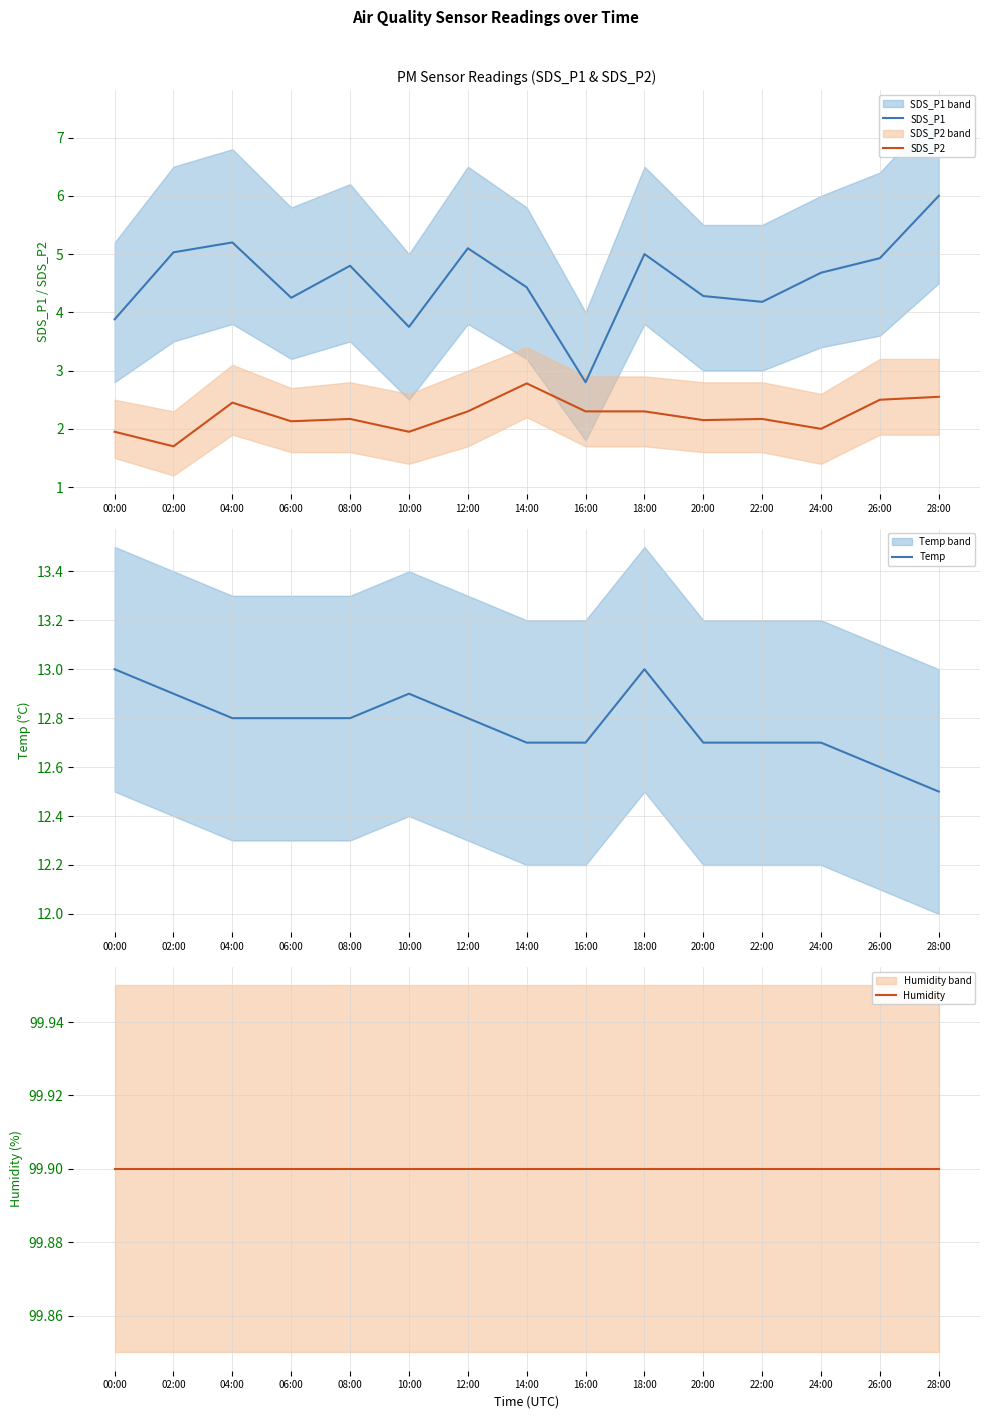

Between 16:00 and 24:00, which series saw the biggest shift?

SDS_P1